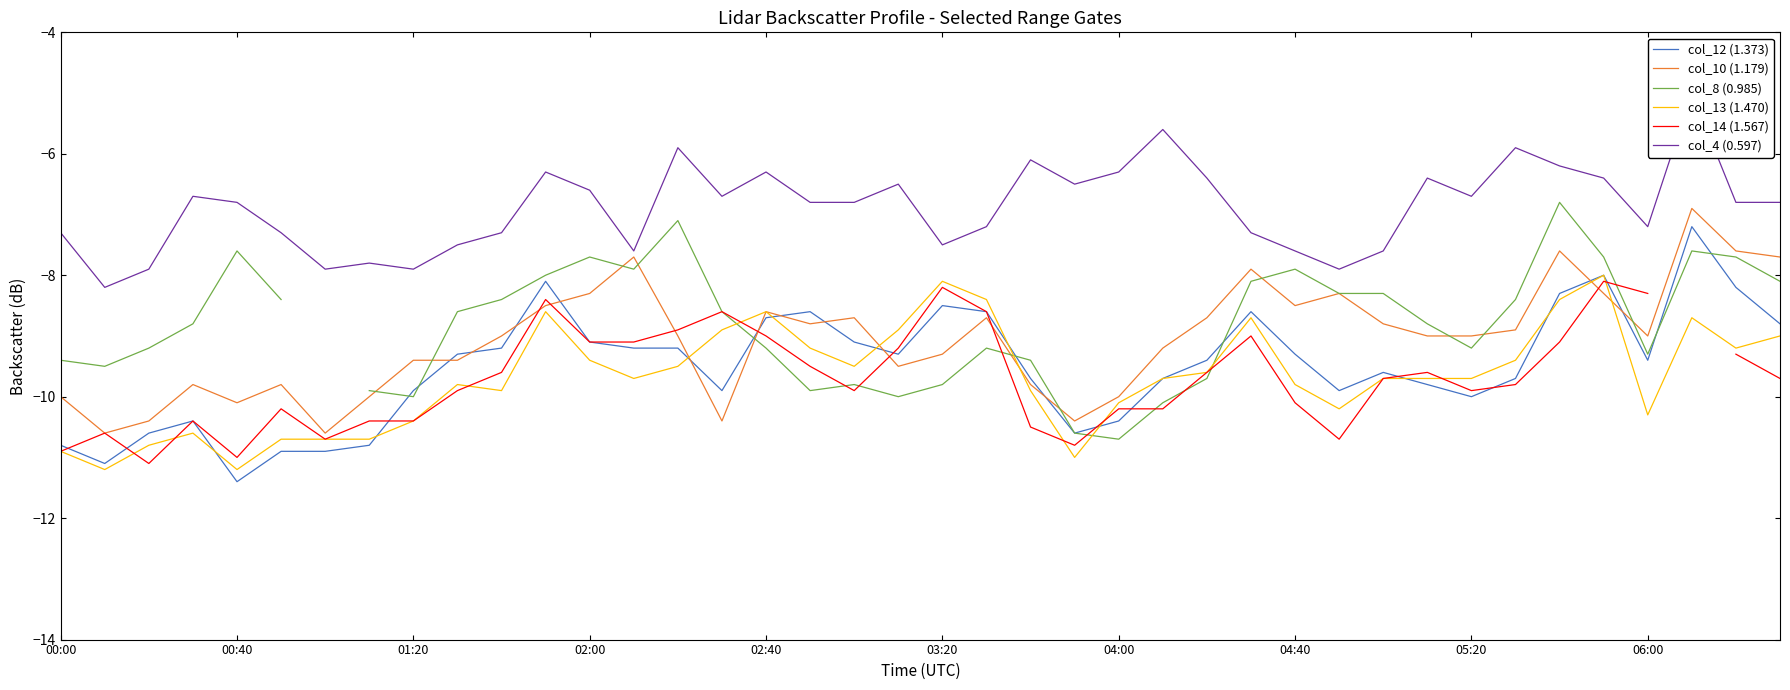

List the series in order of their peak value, highest first.

col_4 (0.597), col_8 (0.985), col_10 (1.179), col_12 (1.373), col_13 (1.470), col_14 (1.567)